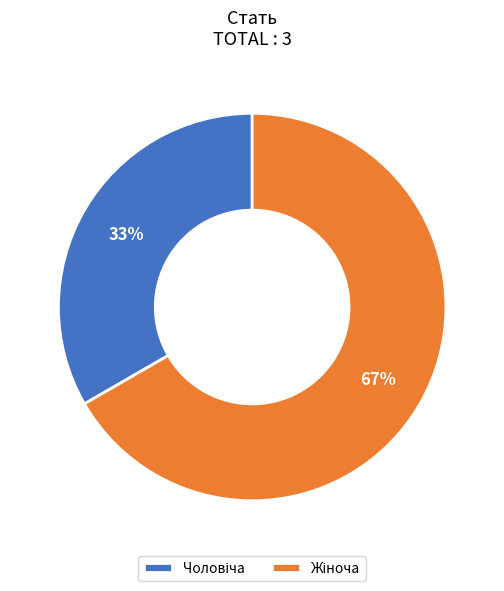

To the nearest percent, what is the average slice percentage?

50%